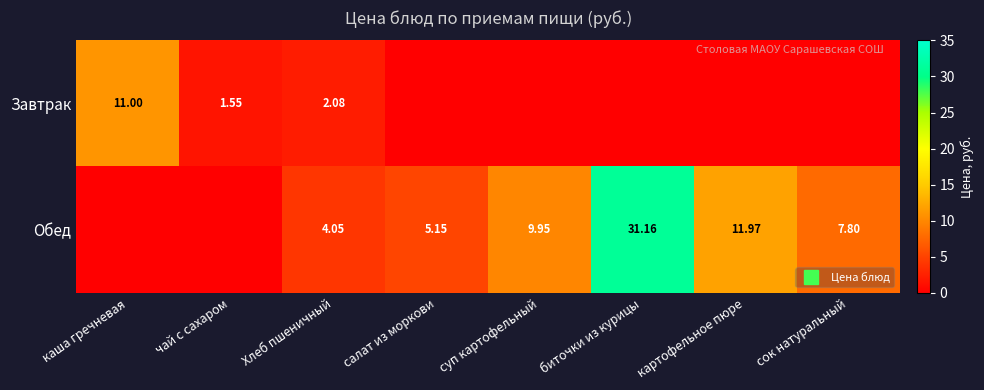

The Завтрак series shows 0.0 at биточки из курицы. True or false?

True